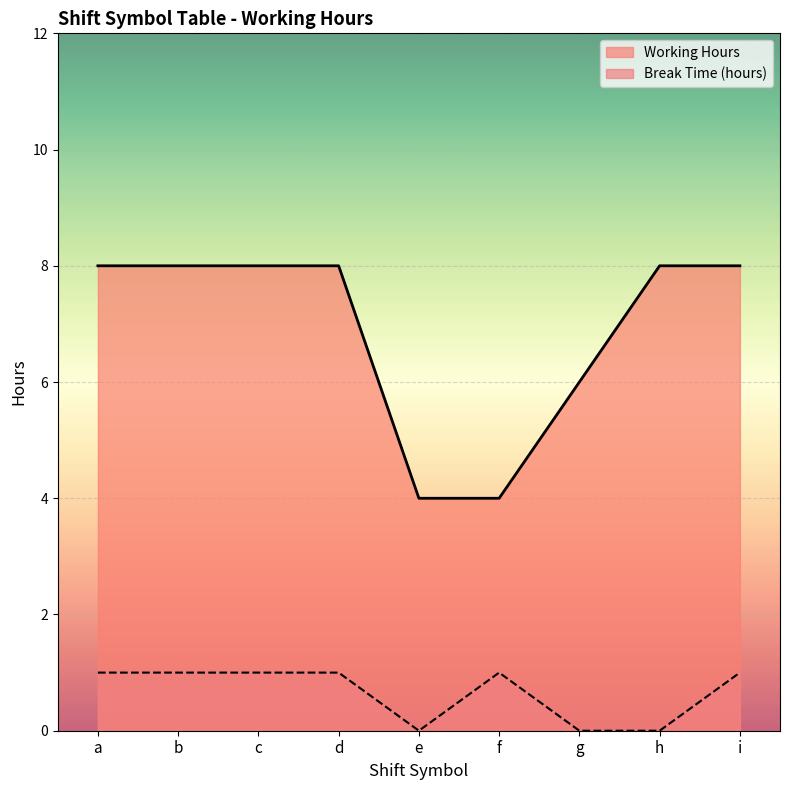

True or false: Working Hours and Break Time (hours) cross at least once.

False